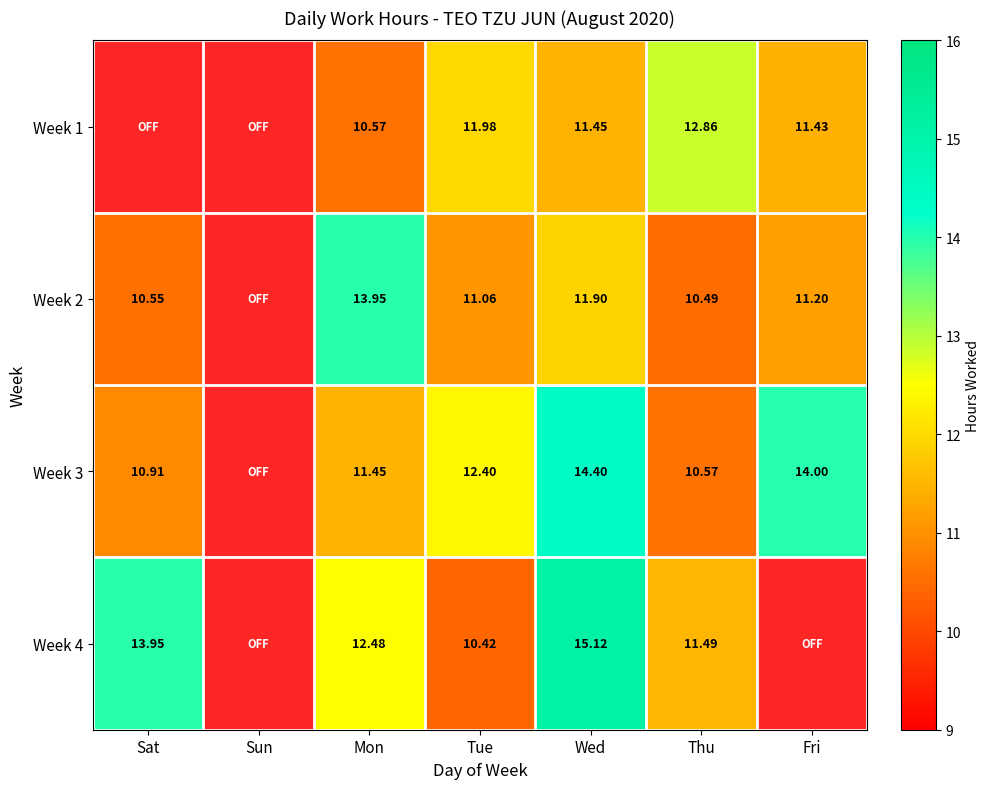

At which category is the sum across all series the highest?

Wed